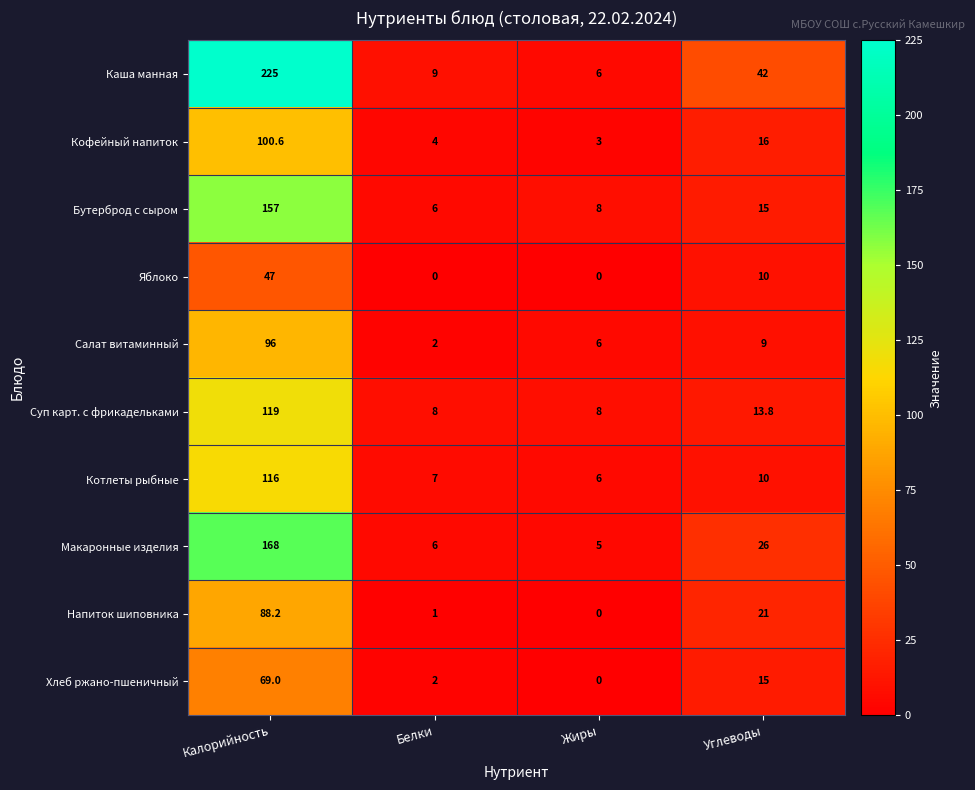

The value of Яблоко at Жиры is 0.0. True or false?

True